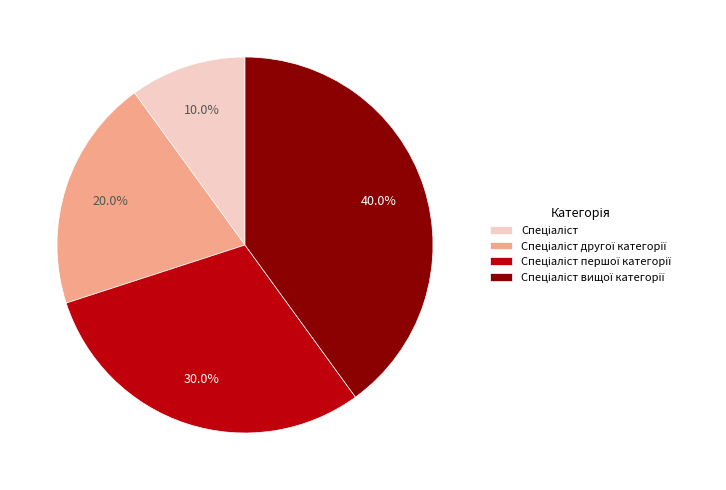

Is there any slice that represents more than half of the pie?

No